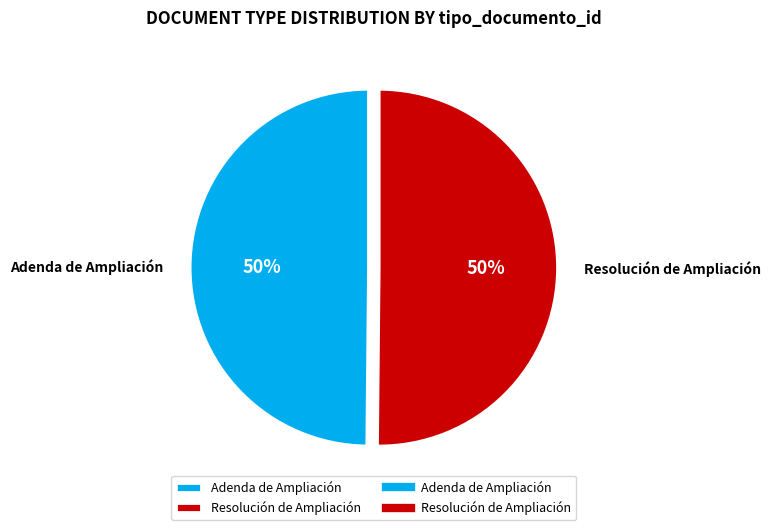

Is the sum of Resolución de Ampliación and Adenda de Ampliación greater than half?

Yes